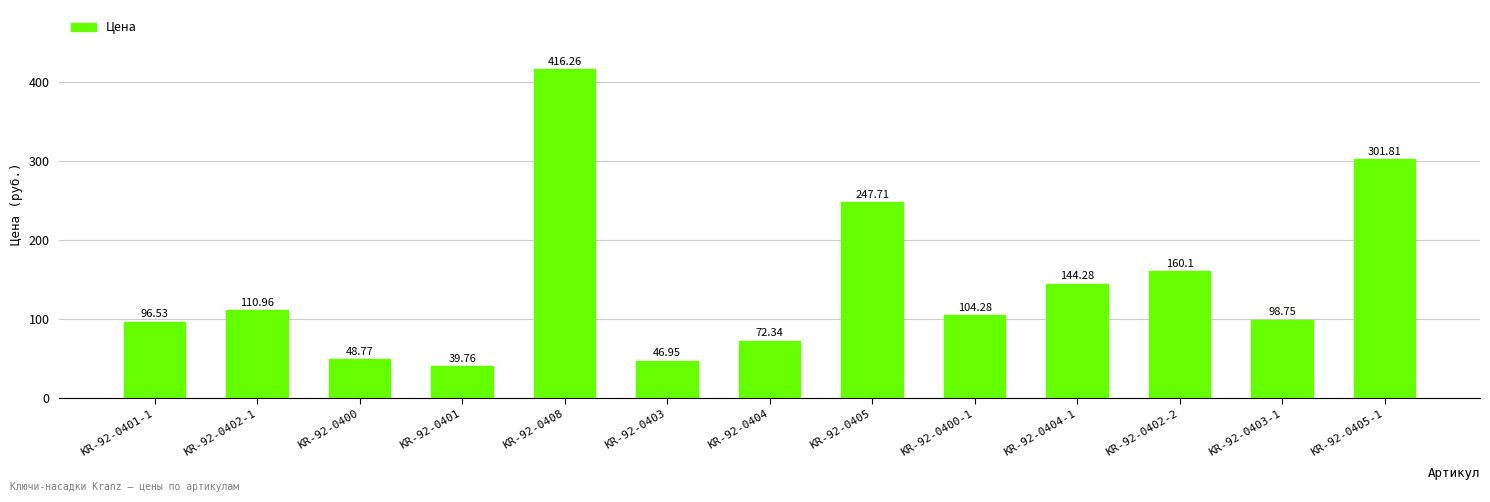

Between KR-92-0402-1 and KR-92-0402-2, which is larger?

KR-92-0402-2